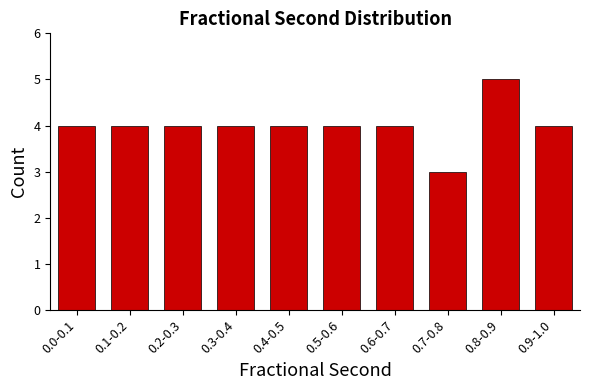

Reading left to right, what are all the values shown in this chart?

4	4	4	4	4	4	4	3	5	4